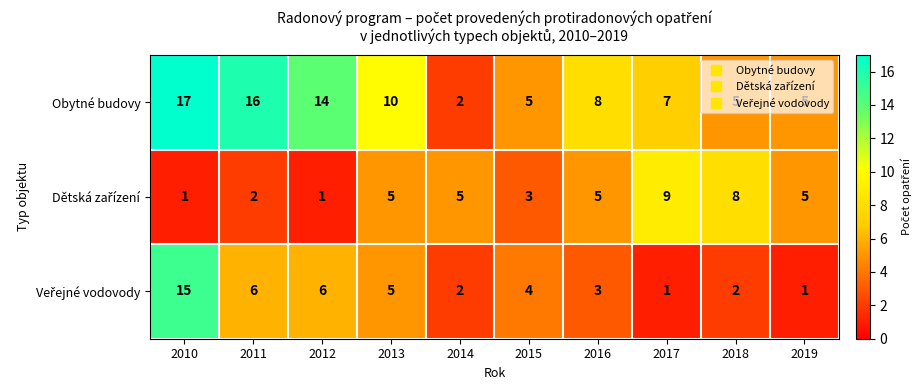

What is the spread (max minus min) of values at 2019?

4